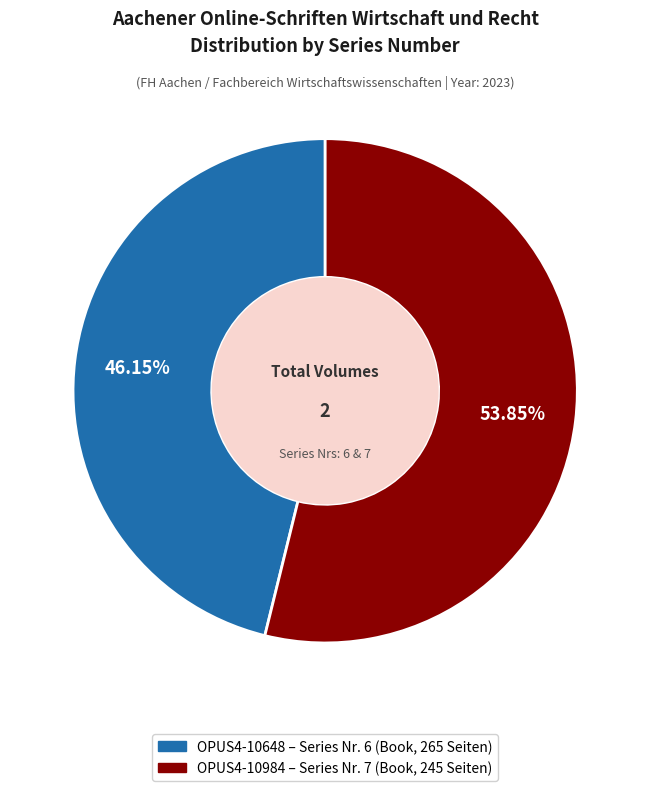

To the nearest percent, what is the difference between the OPUS4-10648 and OPUS4-10984 slice percentages?

8%